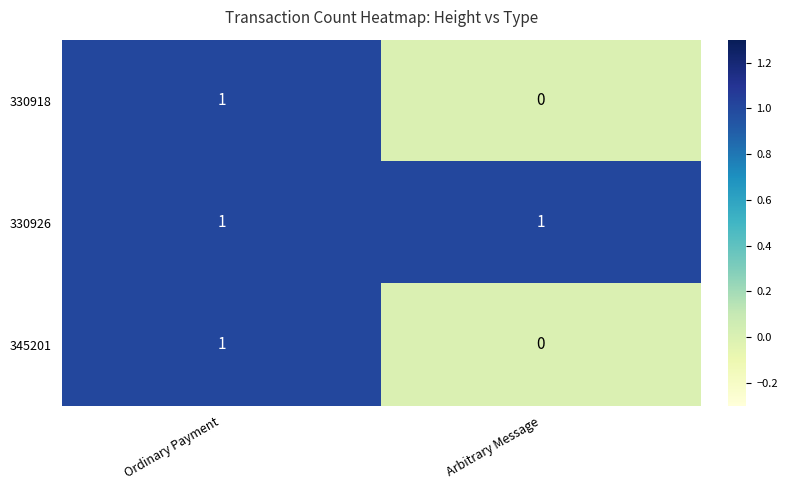

Which label corresponds to the smallest value in the chart?

Arbitrary Message